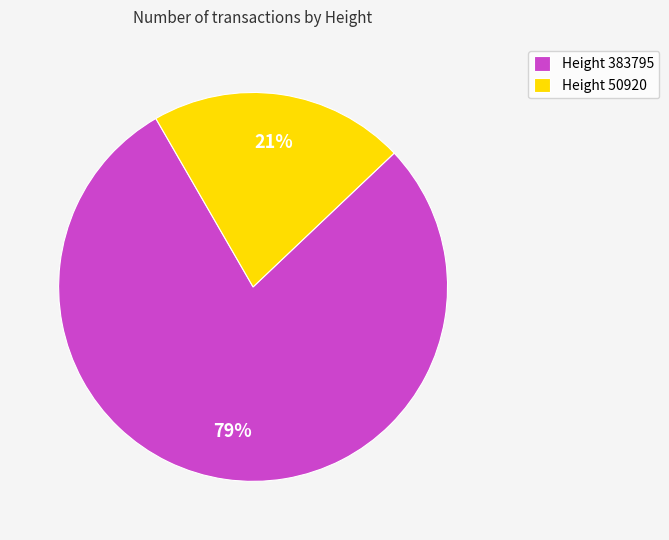

What is the smallest slice in the pie chart?

Height 50920